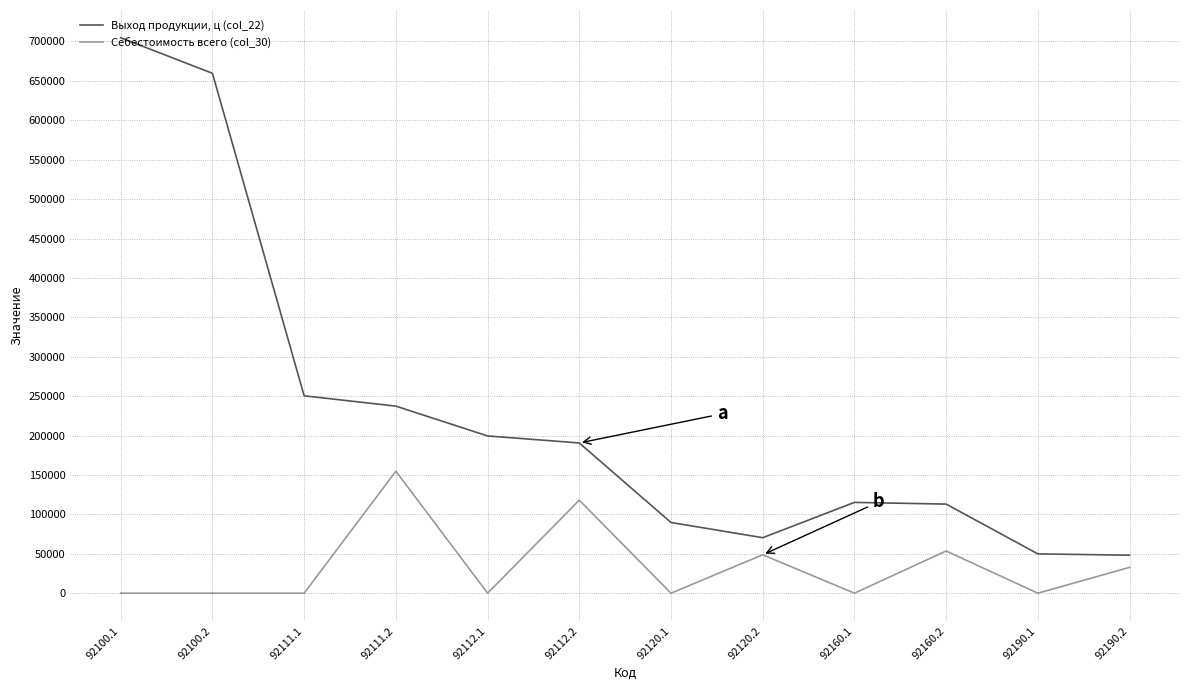

At which label does Выход продукции, ц (col_22) reach its peak?

92100.1